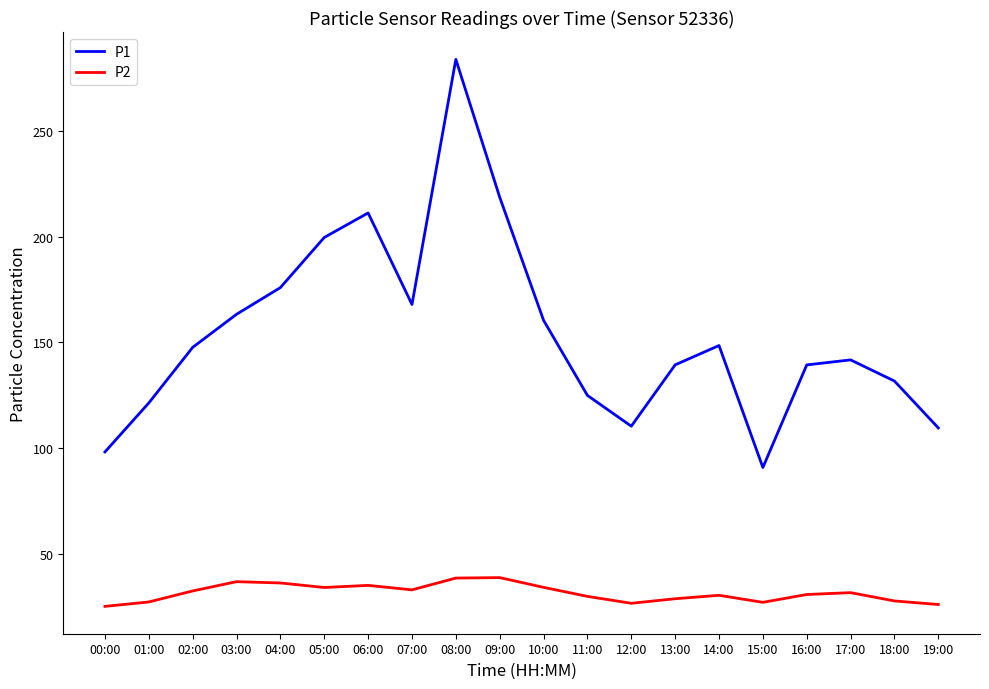

What position from the left is 10:00?

11